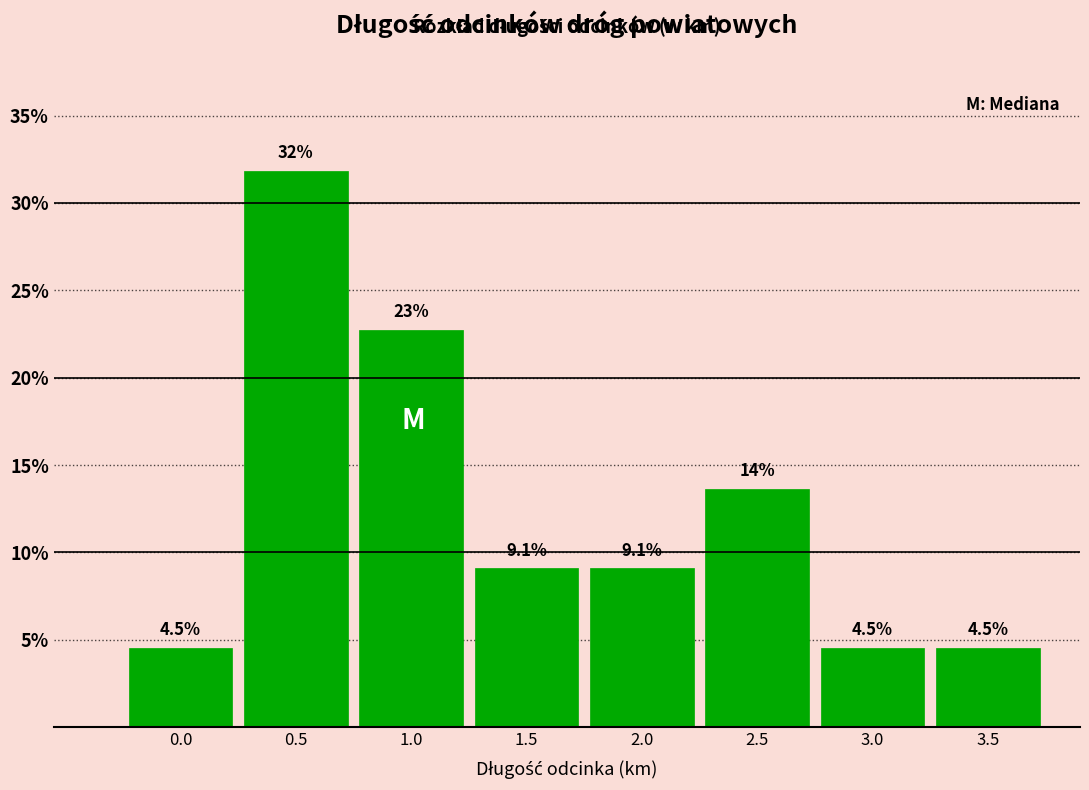

Reading right to left, extract all data points from this chart.

4.5	4.5	13.6	9.1	9.1	22.7	31.8	4.5